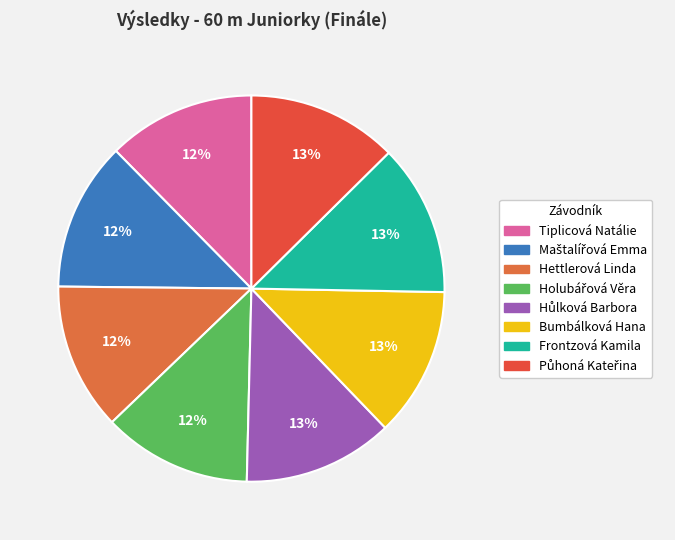

How many slices are in this pie chart?

8